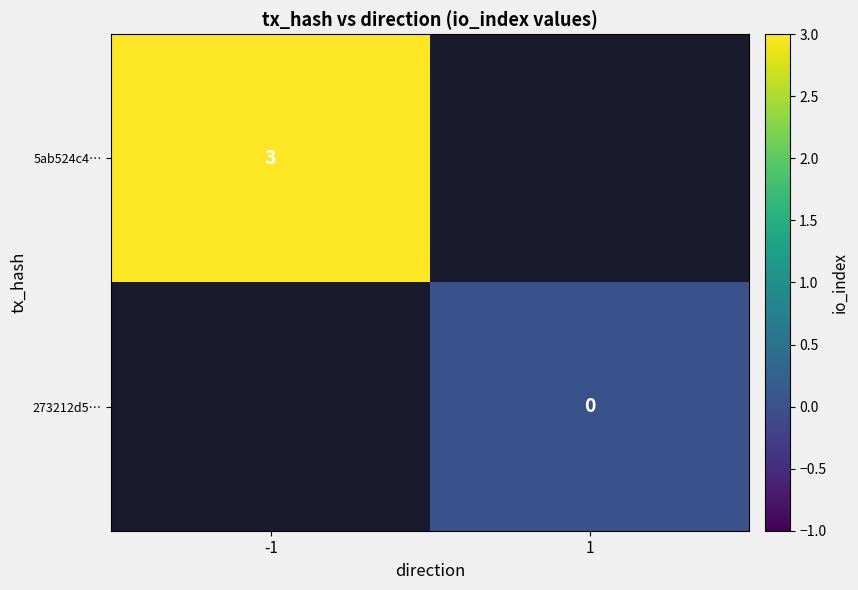

The 5ab524c4… series shows 1.1 at -1. True or false?

False